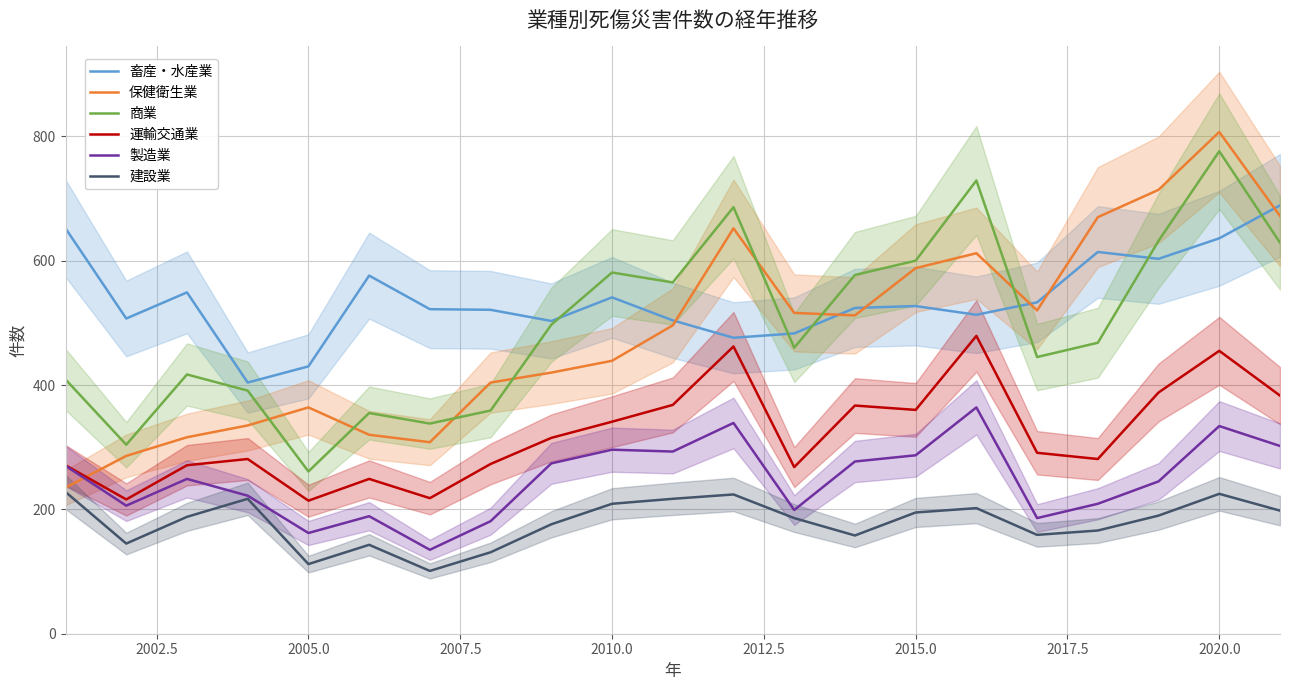

True or false: 商業 has a value of 446 at 2020.0.

False